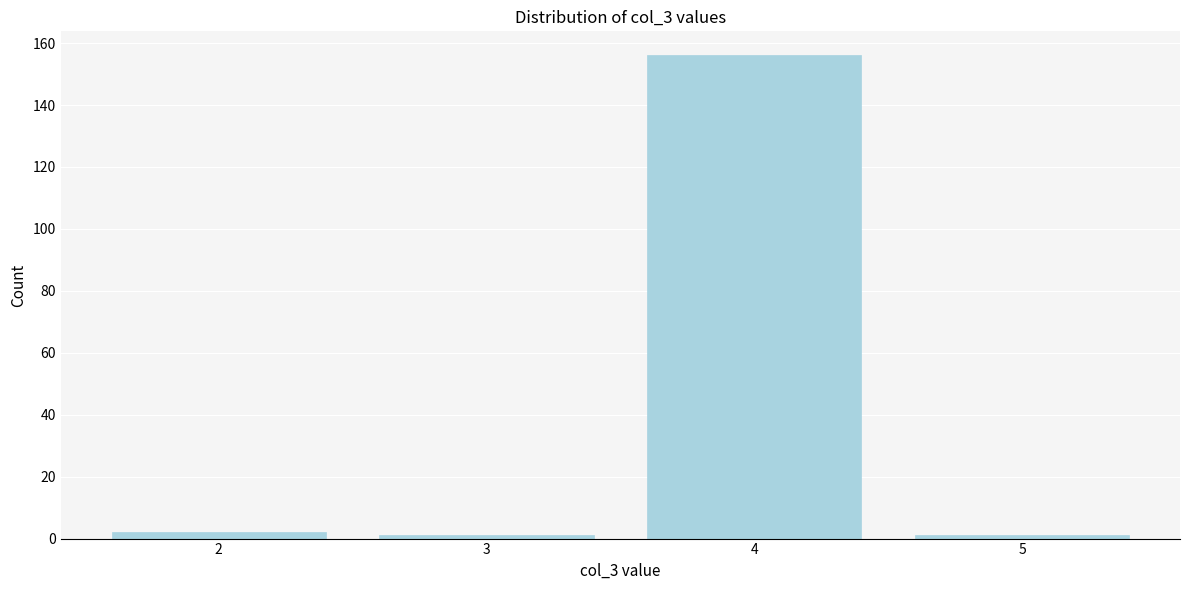

Reading right to left, extract all data points from this chart.

5=1	4=156	3=1	2=2